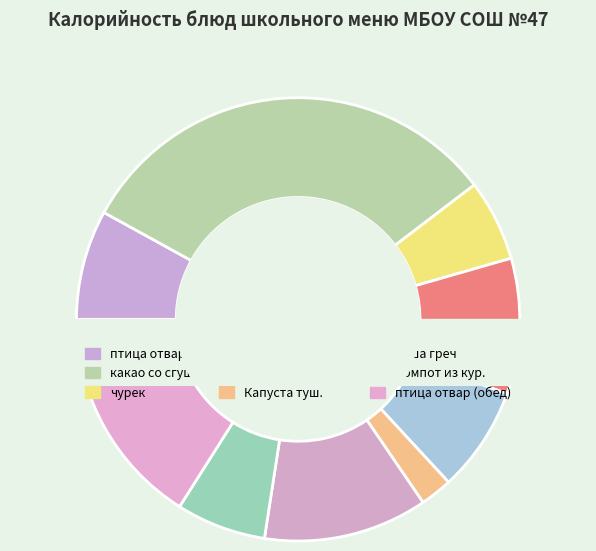

Does any single category account for the majority?

No